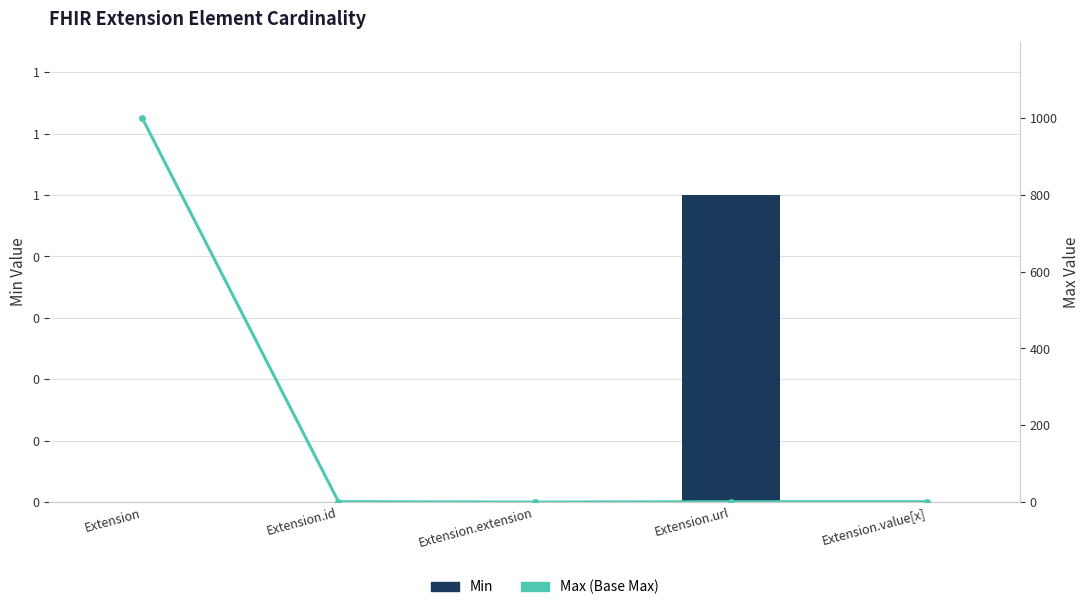

What is the maximum value shown in the chart?

999